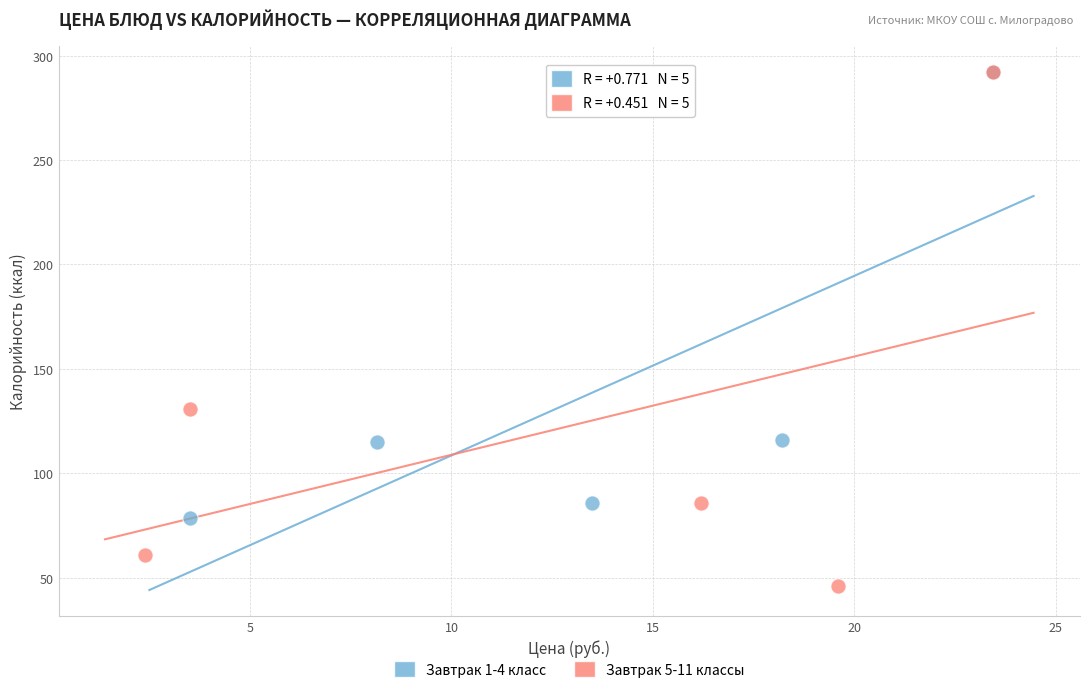

Which series contains the lowest Y value?

Завтрак 5-11 классы